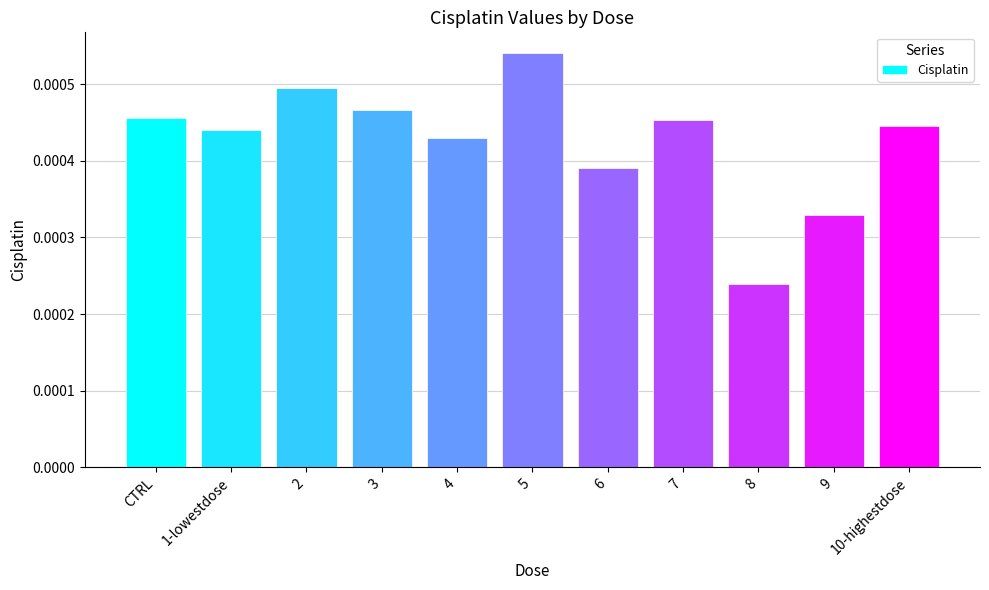

Between 3 and 5, which is larger?

5